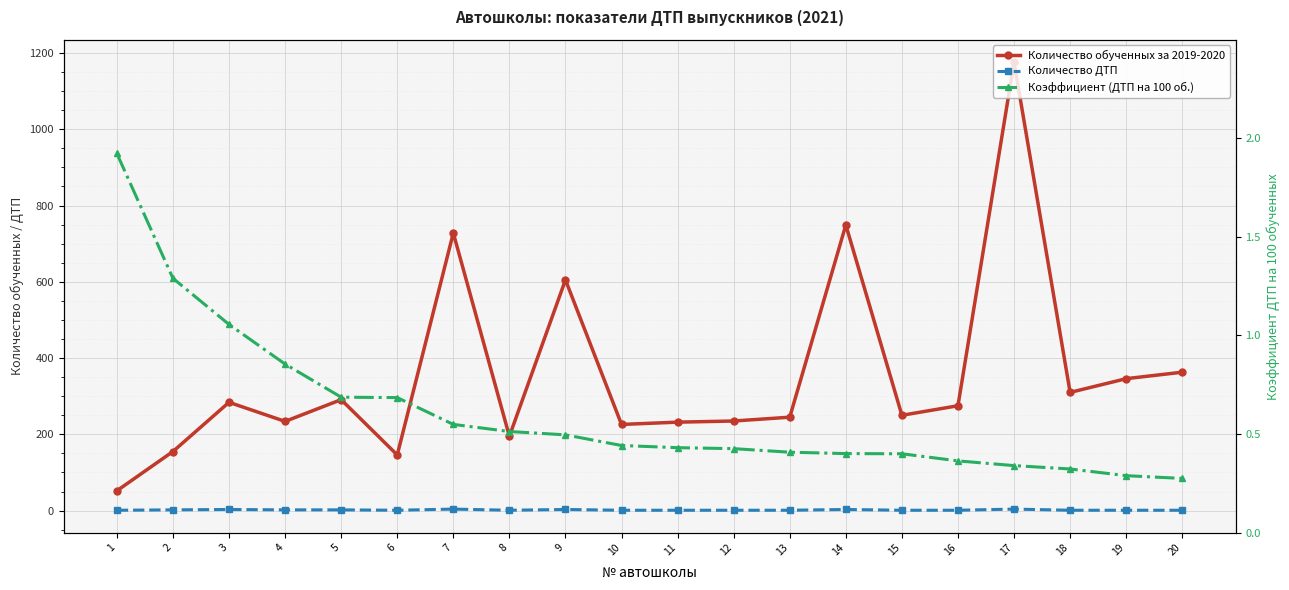

At 13, list the series in order from smallest to largest.

Коэффициент (ДТП на 100 об.), Количество ДТП, Количество обученных за 2019-2020